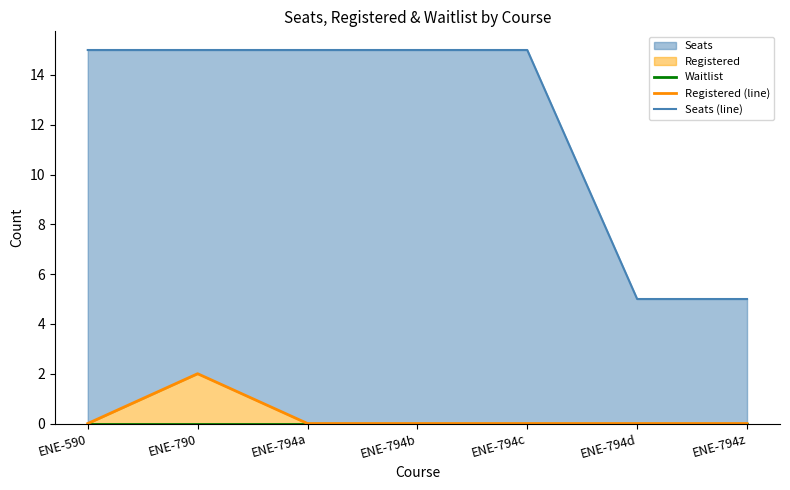

How many lines are shown in the chart?

3